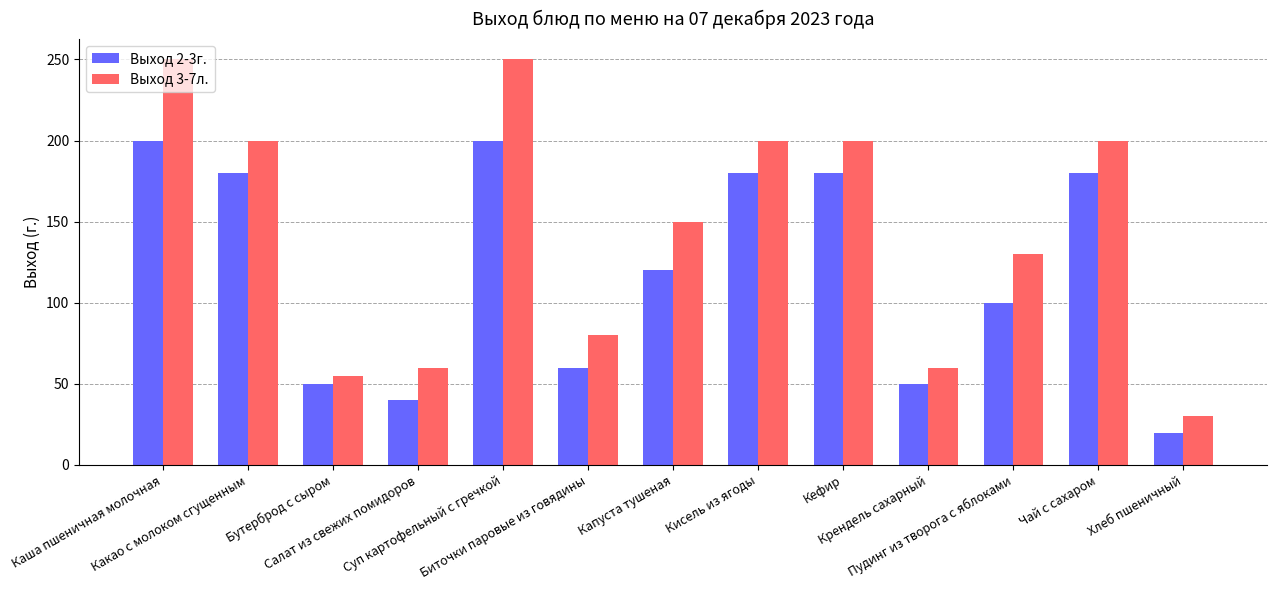

Count the number of data series in this chart.

2